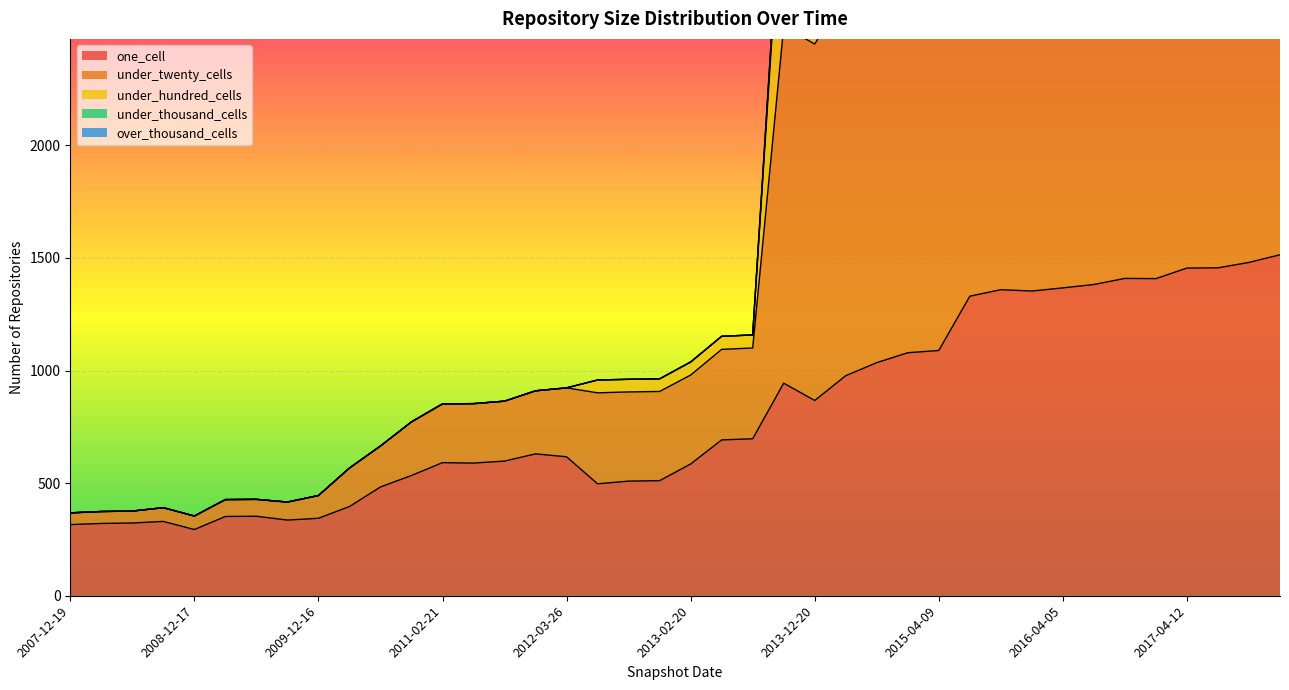

What is the sum of the under_twenty_cells values at 2013-12-20 and 2017-04-12?

7679